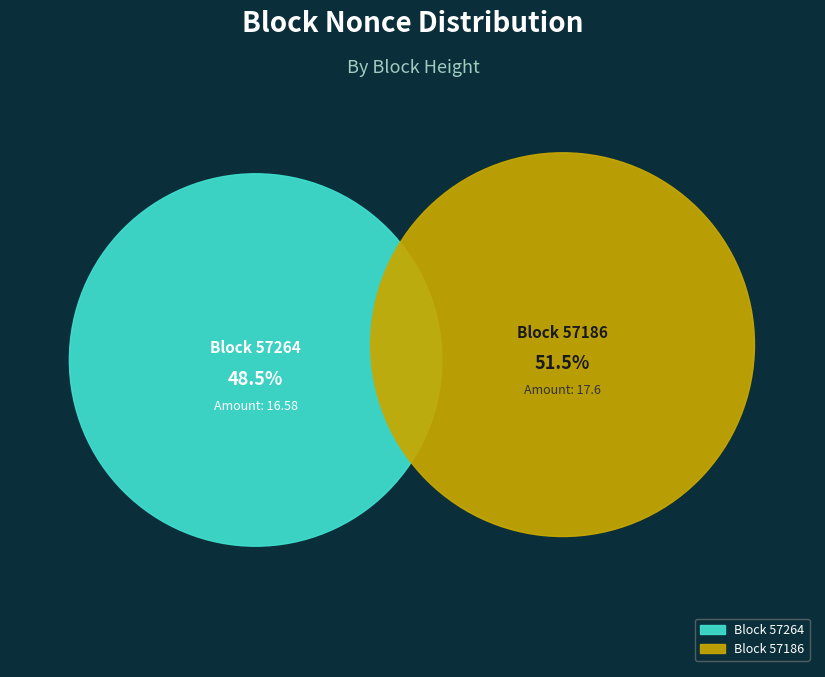

Between 57186 and 57264, which is larger?

57186